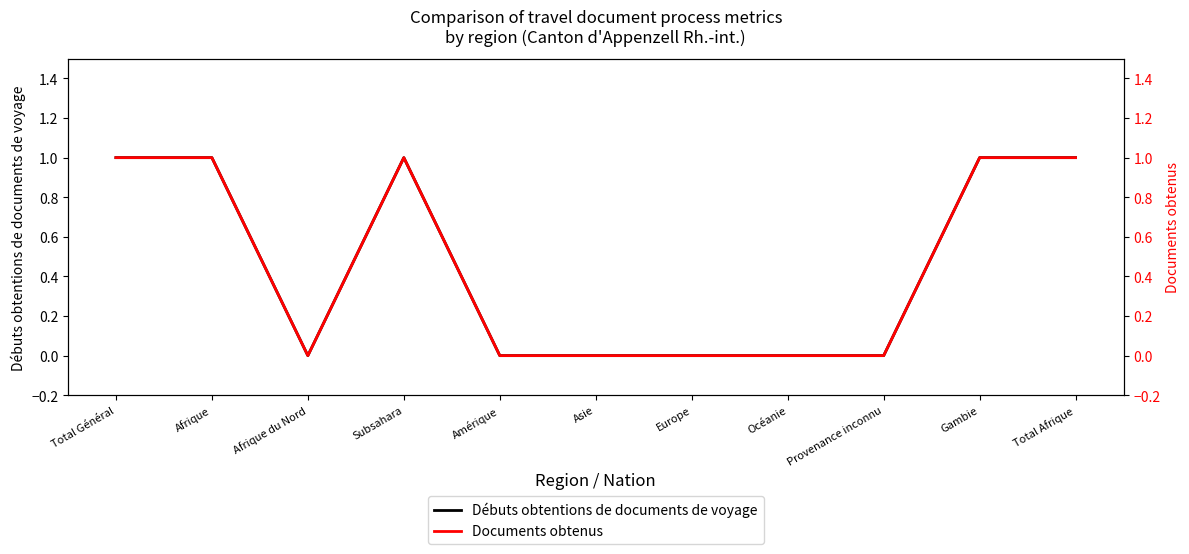

True or false: Documents obtenus and Débuts obtentions de documents de voyage intersect in this chart.

False